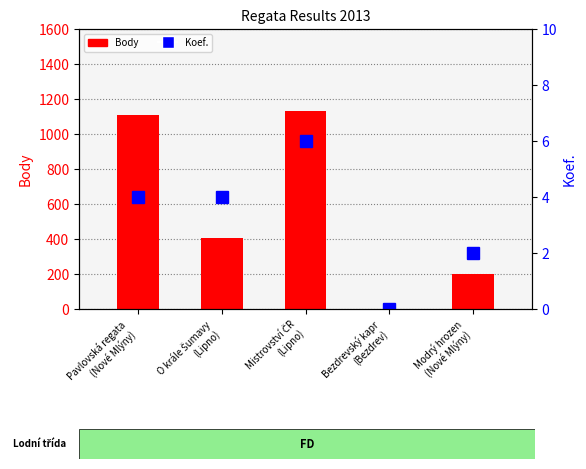

Between Bezdrevský kapr
(Bezdrev) and Modrý hrozen
(Nové Mlýny), which is larger?

Modrý hrozen
(Nové Mlýny)